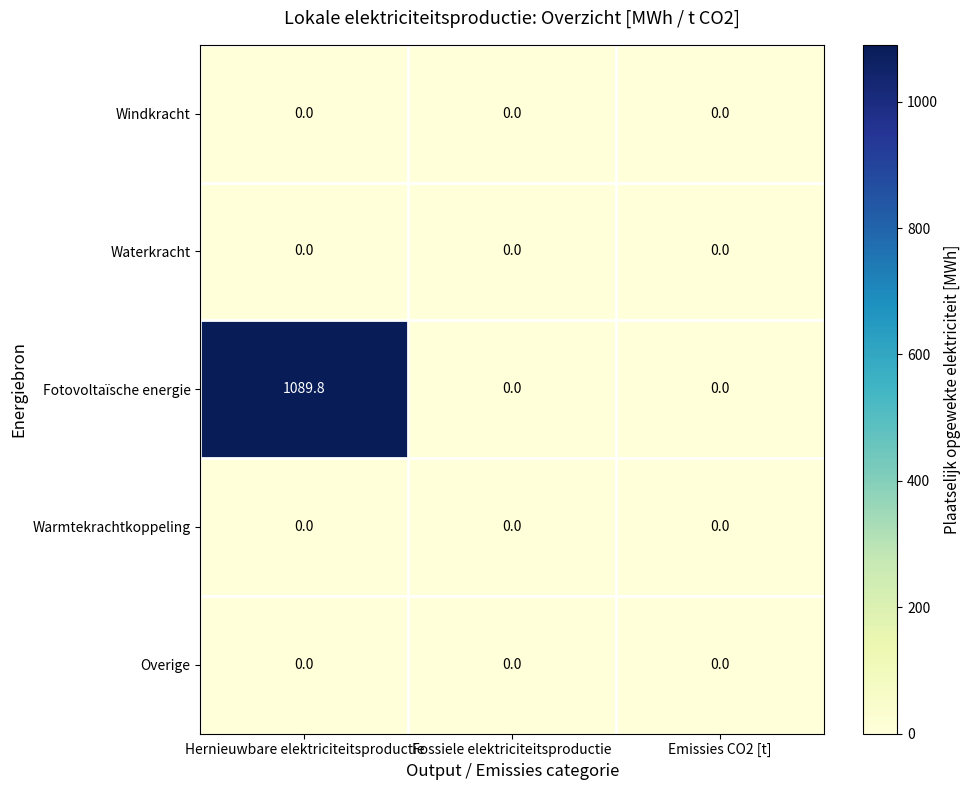

Is it true that Fotovoltaïsche energie equals 1713.5 at Hernieuwbare elektriciteitsproductie?

False